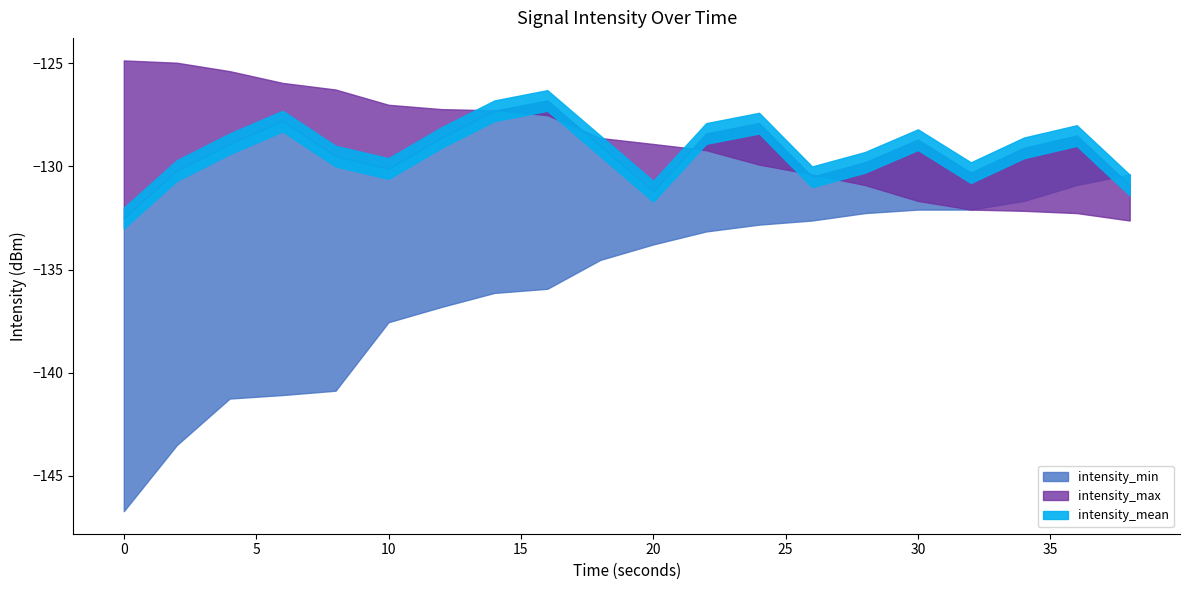

Reading right to left, extract all data points from this chart.

intensity_min: 38=-130.4	36=-130.9	34=-131.7	32=-132.1	30=-132.1	28=-132.3	26=-132.6	24=-132.8	22=-133.2	20=-133.8	18=-134.5	16=-135.9	14=-136.1	12=-136.8	10=-137.6	8=-140.9	6=-141.1	4=-141.2	2=-143.5	0=-146.7
intensity_mean: 38=-130.9	36=-128.5	34=-129.1	32=-130.3	30=-128.7	28=-129.8	26=-130.5	24=-127.9	22=-128.4	20=-131.2	18=-129.0	16=-126.8	14=-127.3	12=-128.6	10=-130.1	8=-129.5	6=-127.8	4=-128.9	2=-130.2	0=-132.5
intensity_max: 38=-132.6	36=-132.3	34=-132.2	32=-132.1	30=-131.7	28=-130.9	26=-130.4	24=-129.9	22=-129.2	20=-128.9	18=-128.6	16=-127.5	14=-127.3	12=-127.2	10=-127.0	8=-126.3	6=-126.0	4=-125.4	2=-125.0	0=-124.9